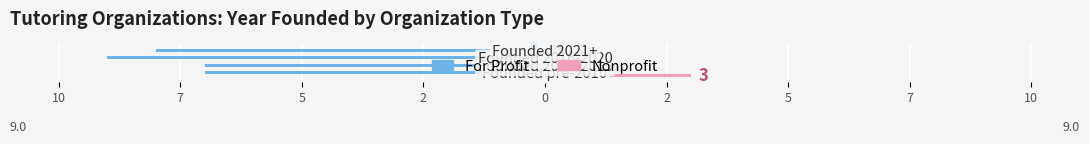

What are all the series names shown in the legend?

For Profit, Nonprofit